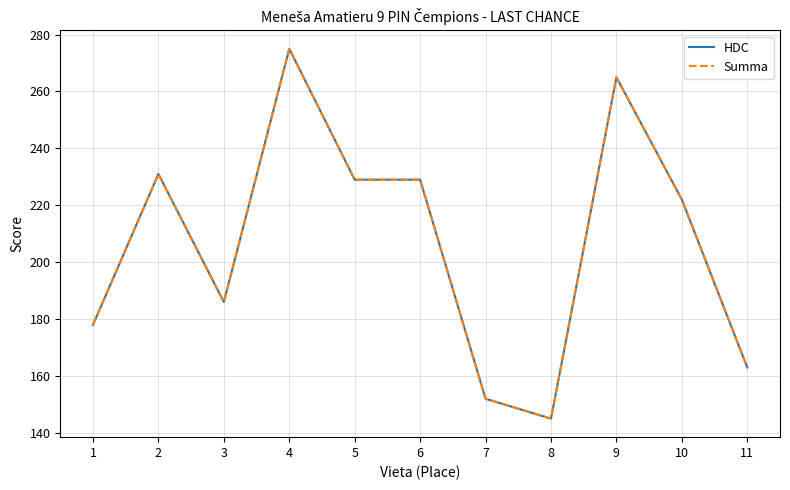

What is the value of the HDC point at the 8th from the left?

145